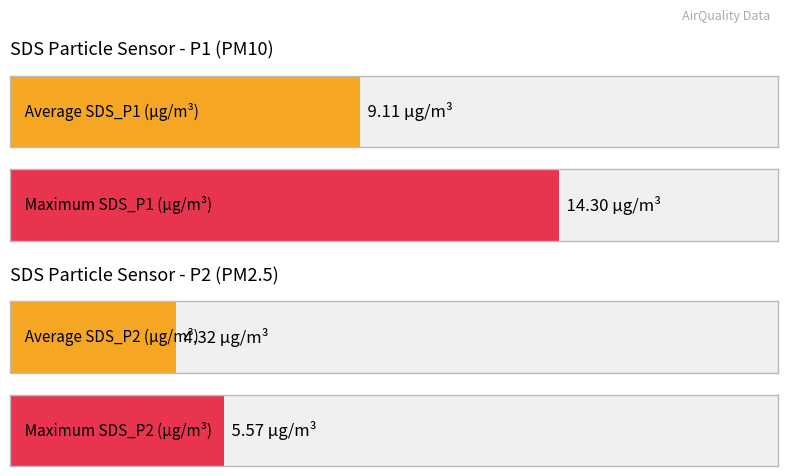

Count the number of data series in this chart.

2